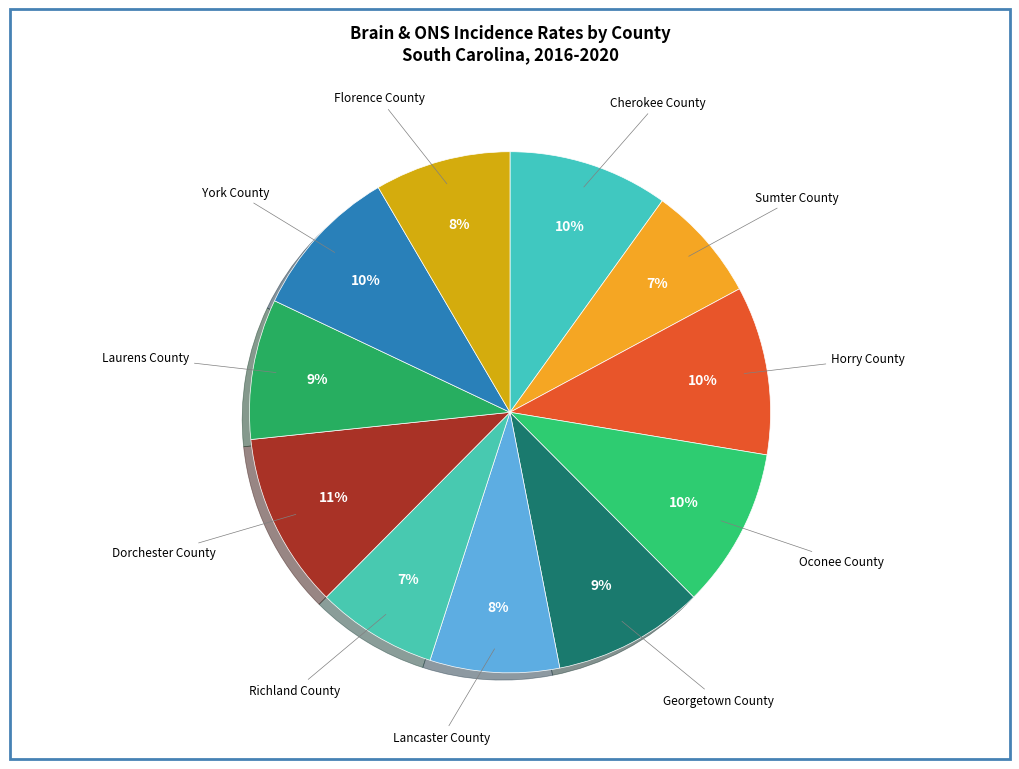

What is the ratio of the value at Sumter County to the value at Cherokee County?

0.7